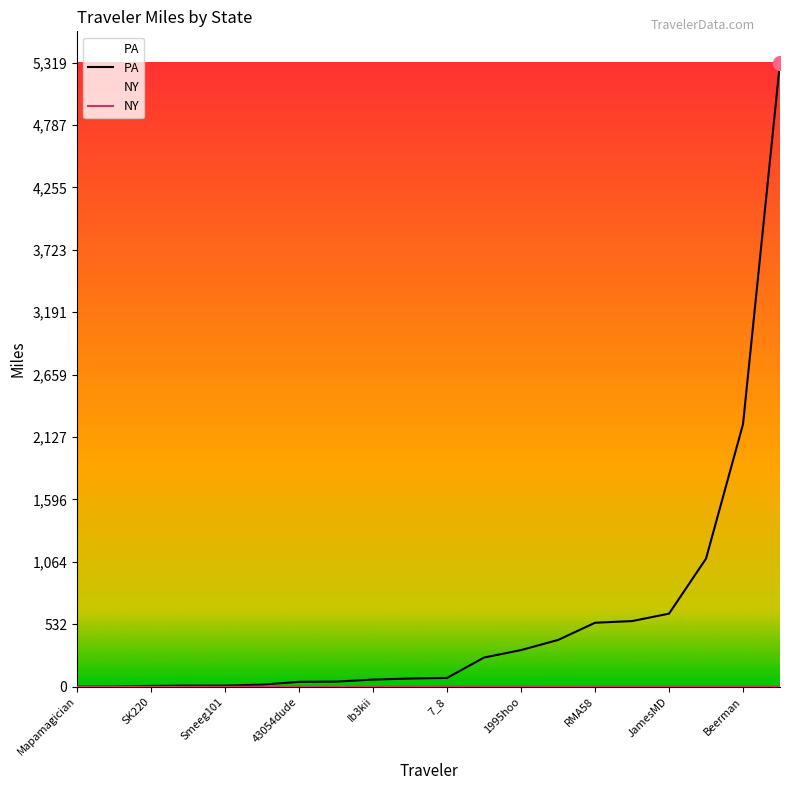

Which series has the largest total across all categories?

PA